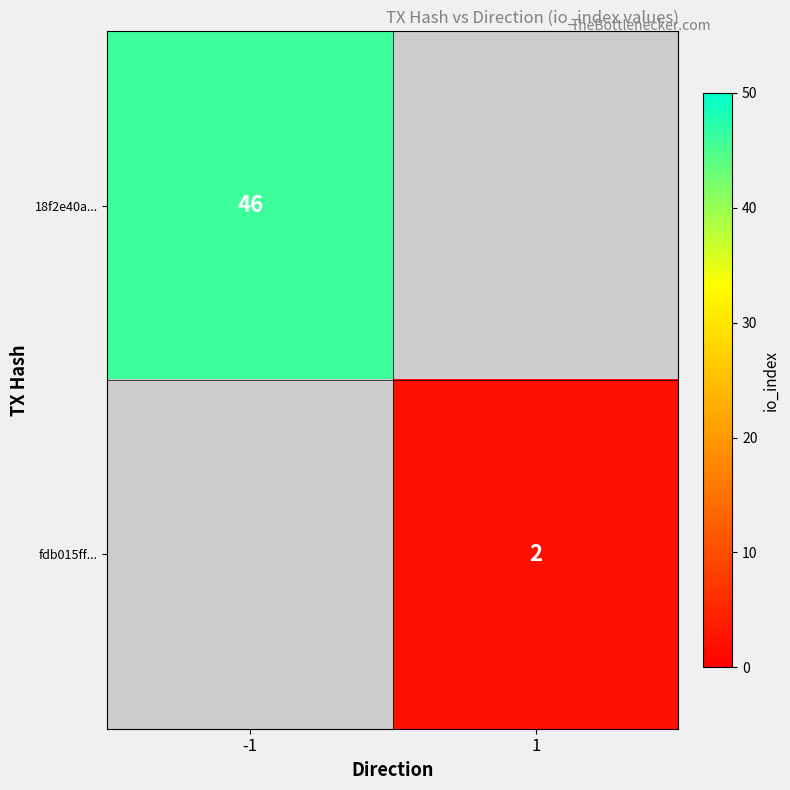

At how many categories does at least one series exceed 3?

1